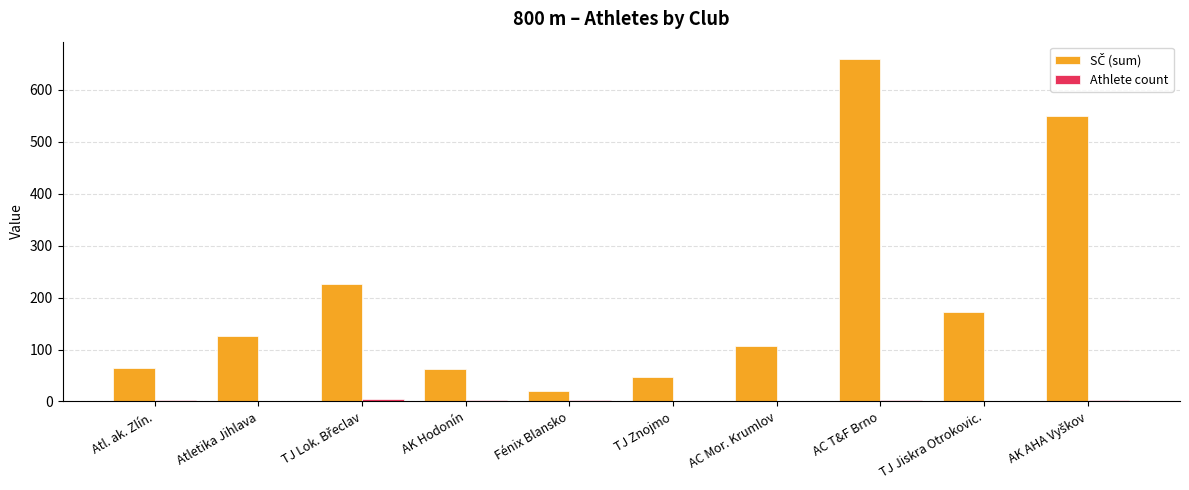

At which category is the sum across all series the highest?

AC T&F Brno